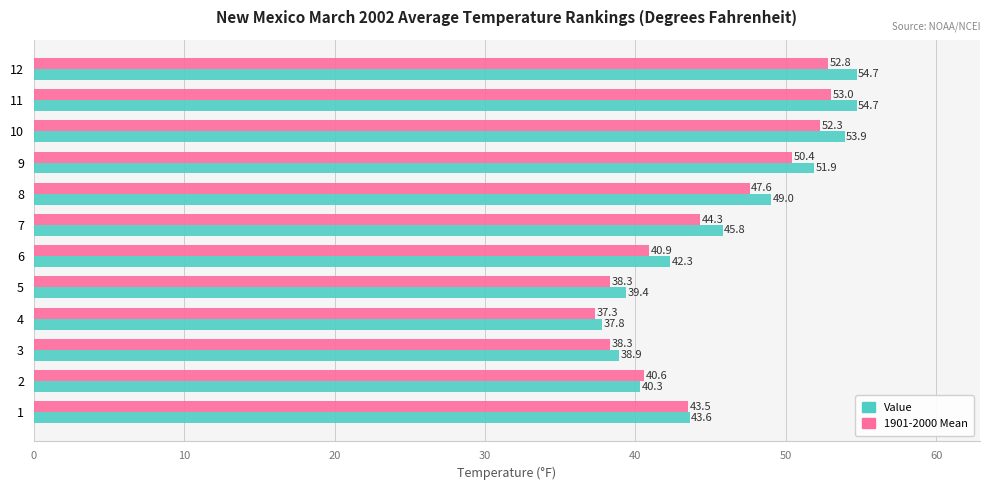

How many distinct data groups are displayed?

2